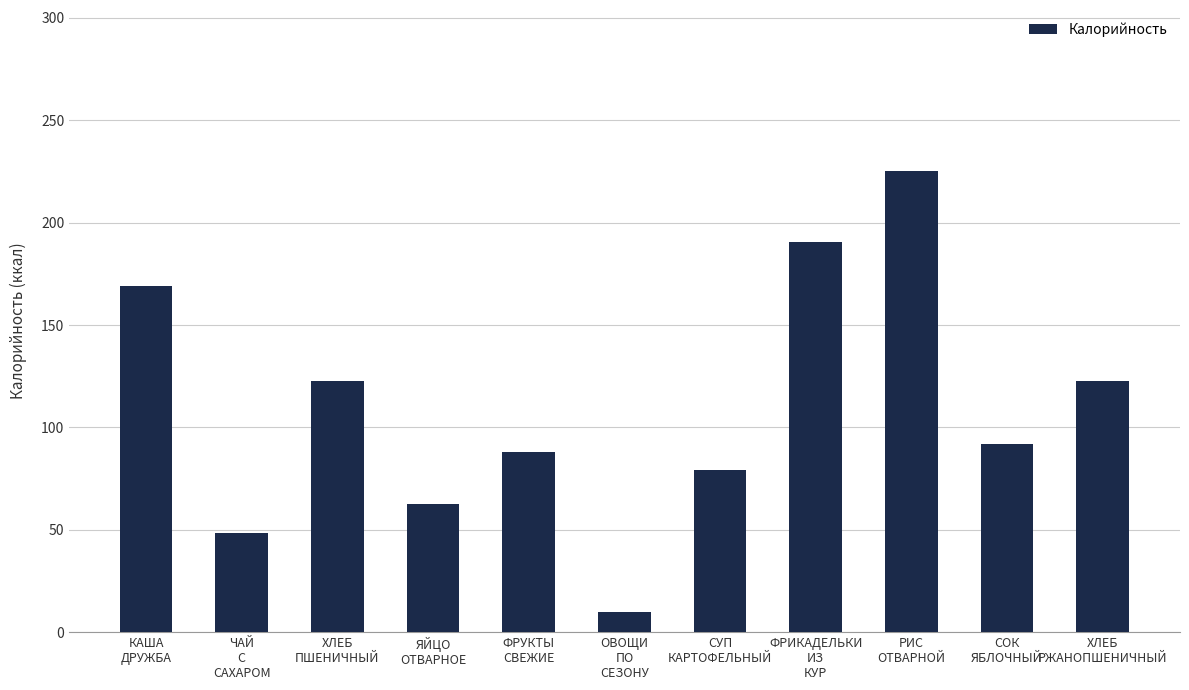

What is the difference between the maximum and minimum values?

215.5